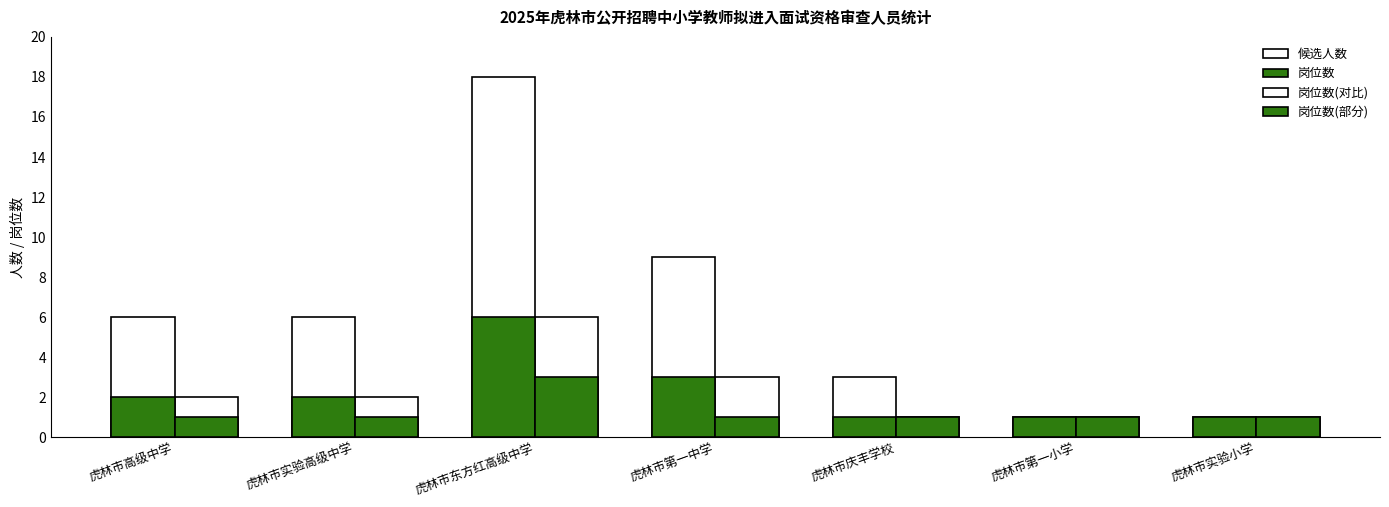

At 虎林市实验小学, list the series in order from largest to smallest.

候选人数, 岗位数, 岗位数(对比), 岗位数(部分)